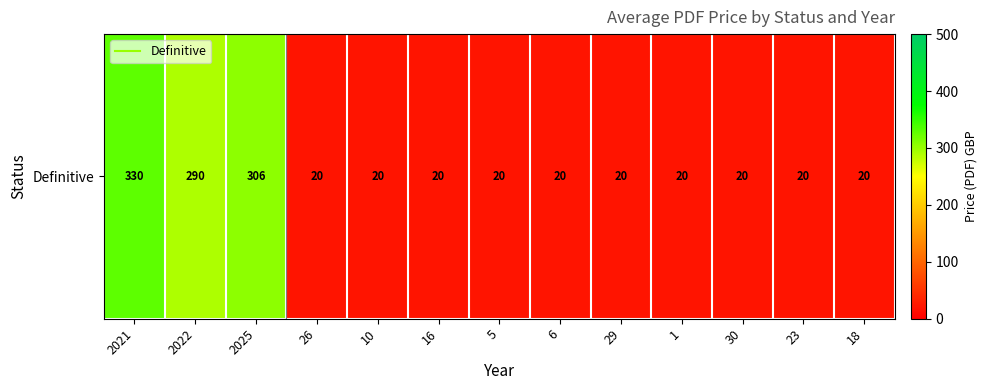

Reading left to right, extract all data points from this chart.

330	290	306	20	20	20	20	20	20	20	20	20	20